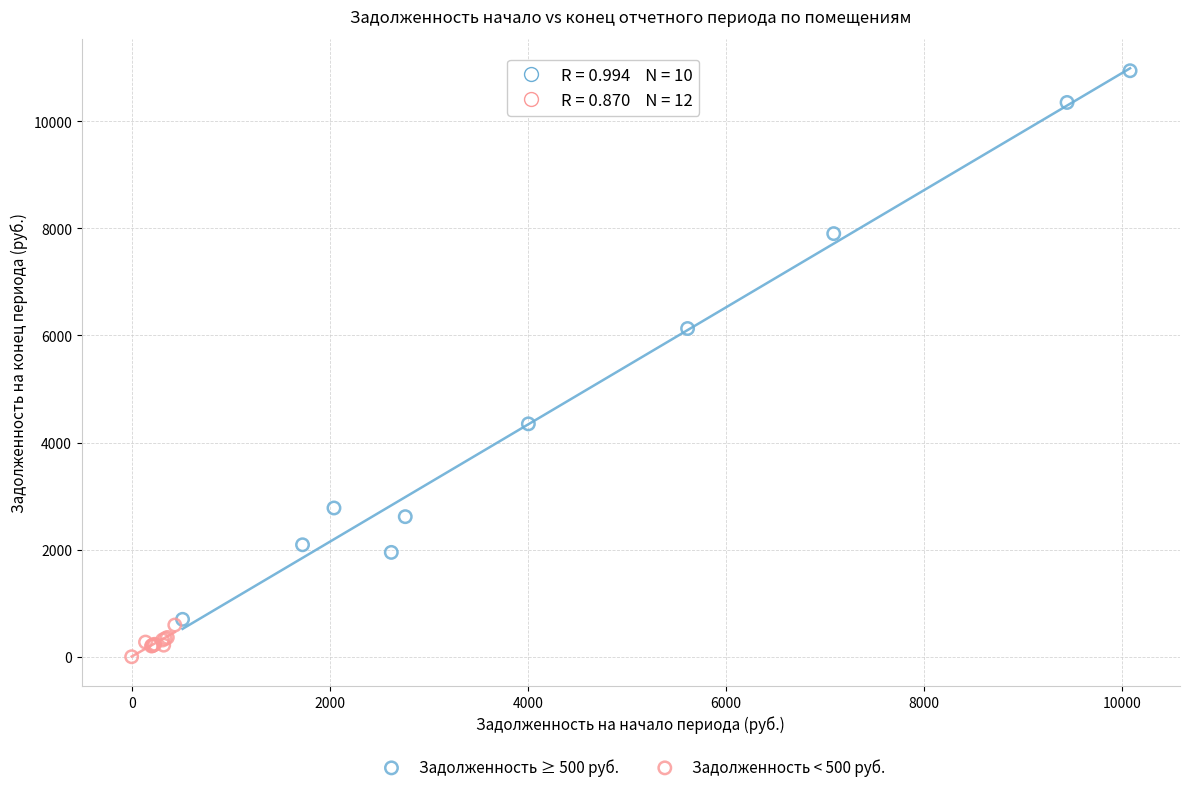

Which series reaches the minimum Y coordinate?

Задолженность < 500 руб.